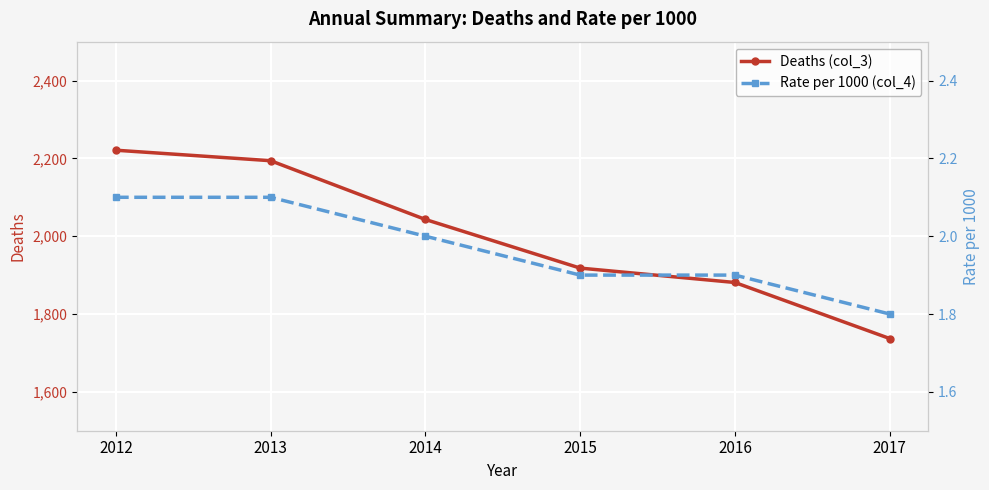

How many values in the Deaths (col_3) series exceed 2043?

2